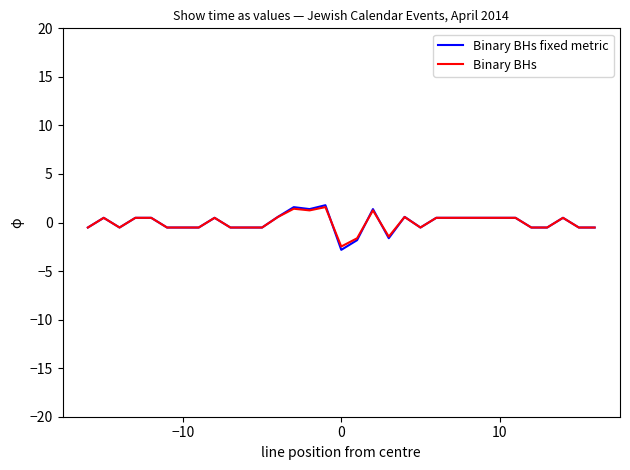

What is the smallest value displayed?

-2.8